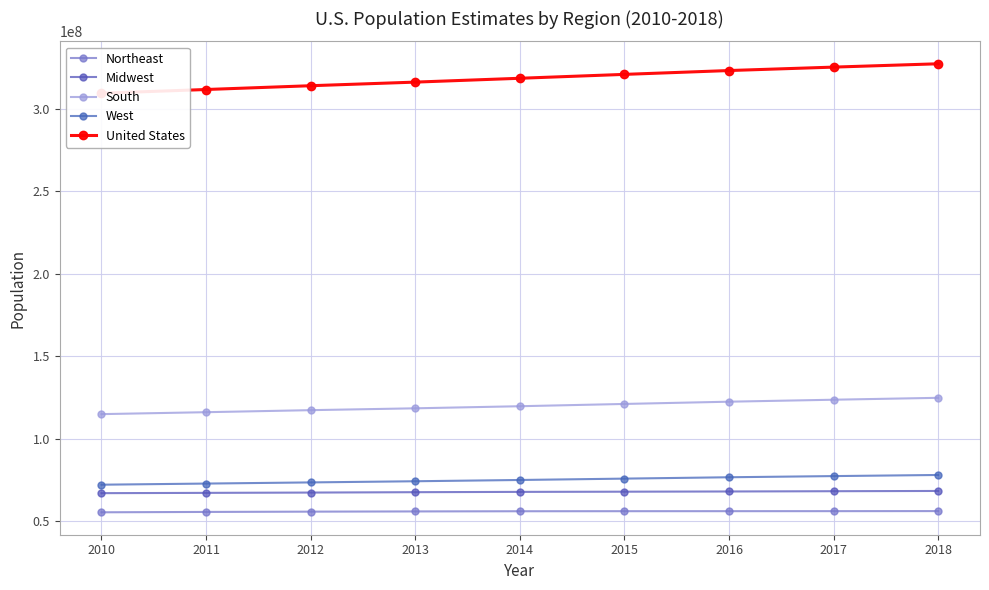

True or false: South and United States intersect in this chart.

False